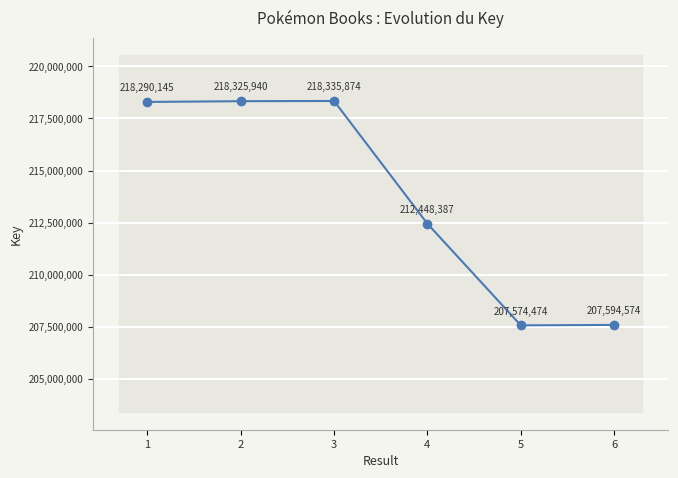

How many categories are shown in the chart?

6